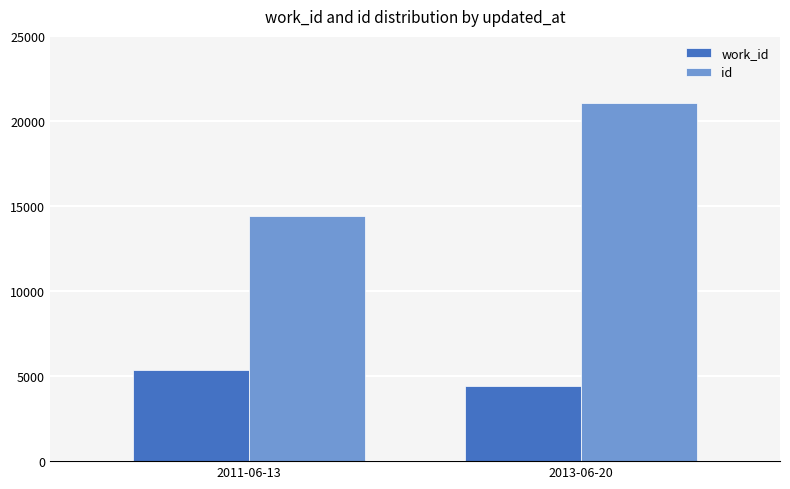

Reading left to right, what are all the values shown in this chart?

work_id: 2011-06-13=5366	2013-06-20=4393
id: 2011-06-13=14417	2013-06-20=21062